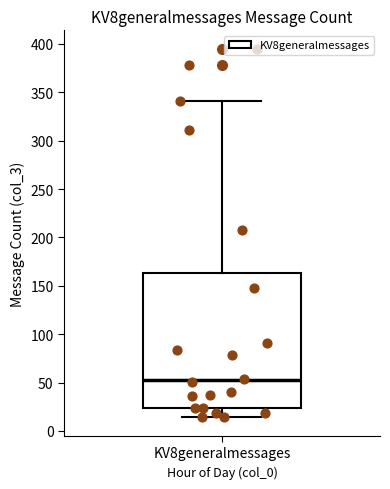

Where is the upper edge of the box for KV8generalmessages on the y-axis? The values are not printed on the chart, so give them approximately, as read against the axis.

165